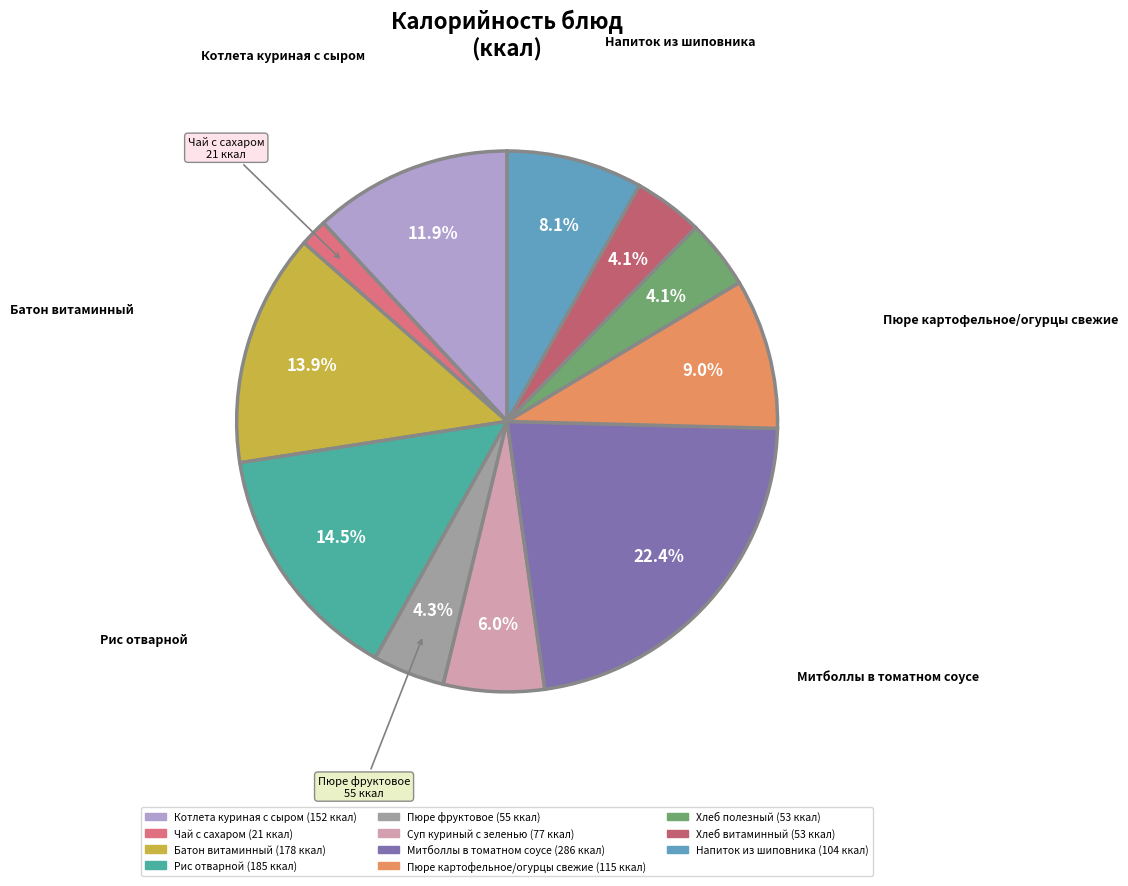

To the nearest percent, what is the difference between the largest and smallest slice percentages?

21%